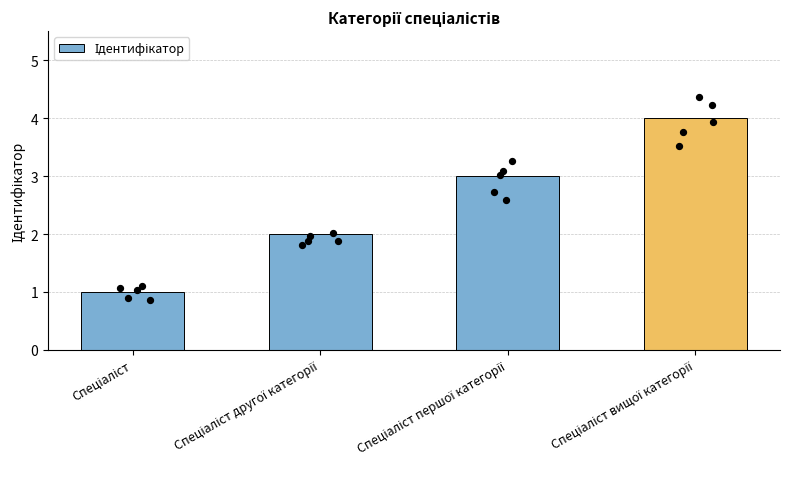

Approximately how many times larger is the value at Спеціаліст першої категорії compared to Спеціаліст другої категорії?

1.5